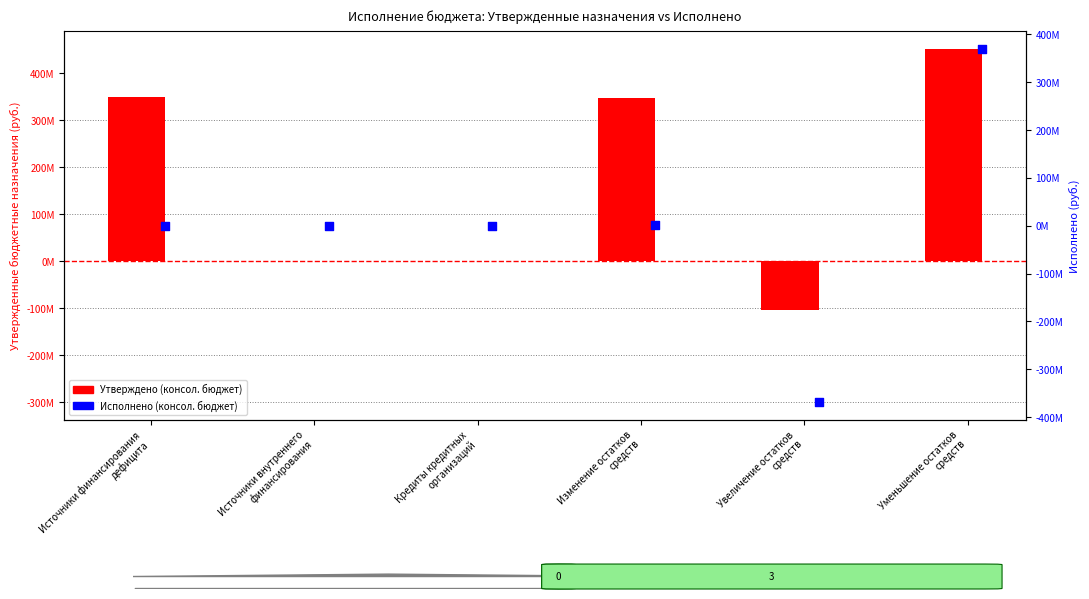

At how many categories does at least one series exceed -106090520?

6